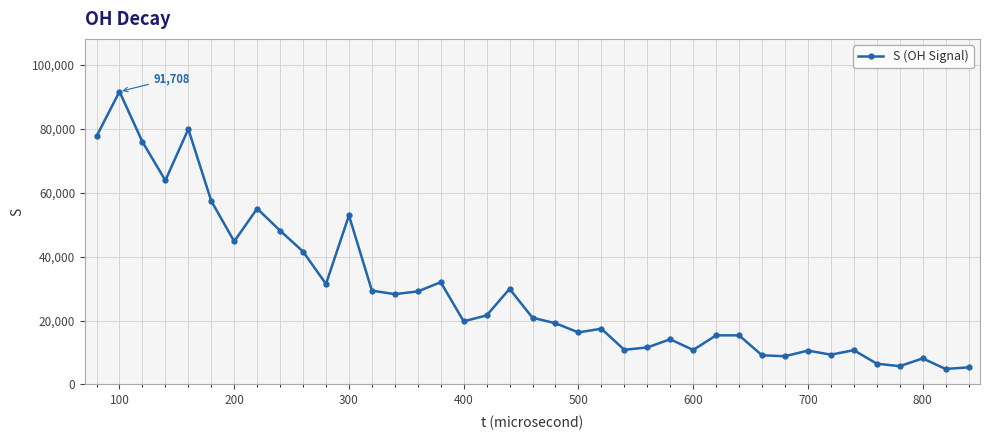

True or false: the data has more than 0 interior local peaks.

True